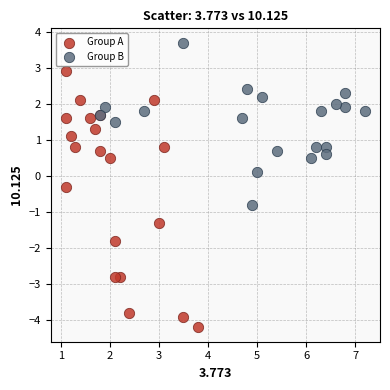

Which series reaches the maximum Y coordinate?

Group B